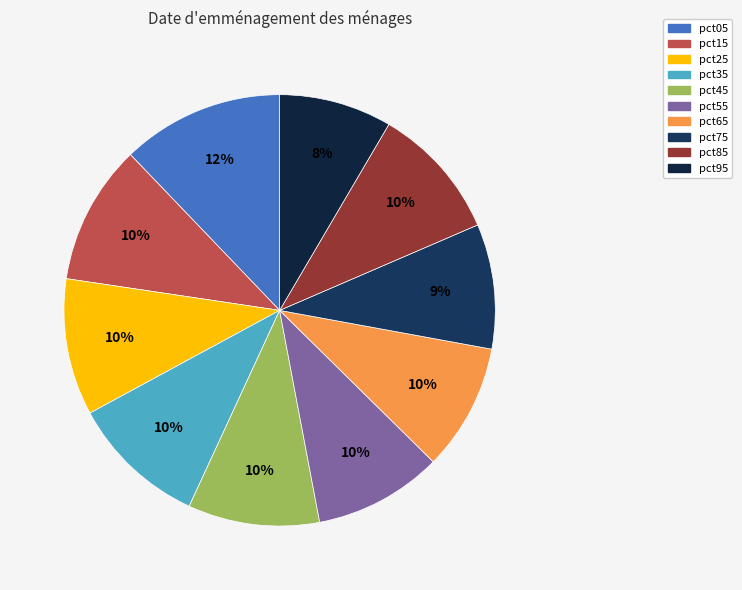

Count the number of slices in the pie.

10